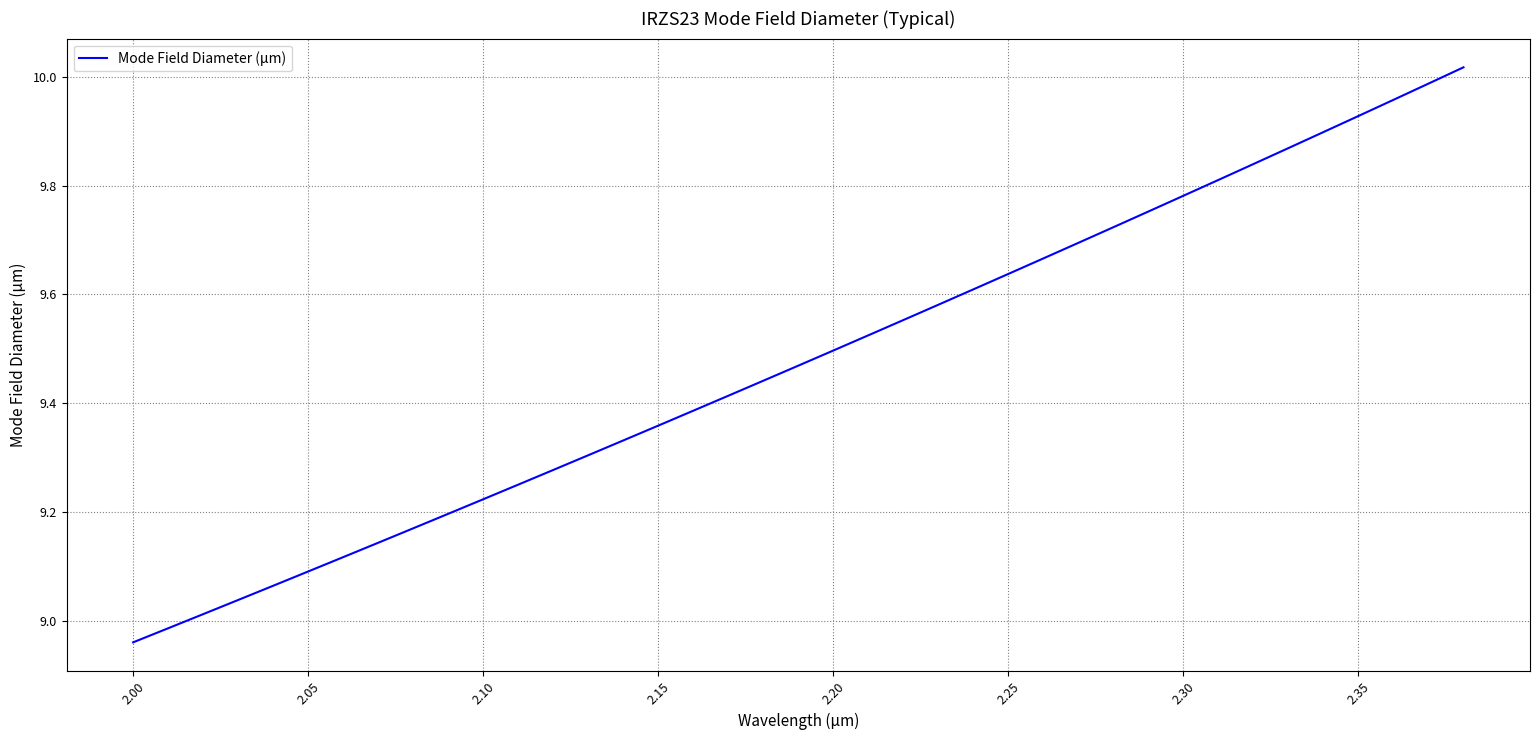

At which category does the chart reach its minimum across all series?

2.00